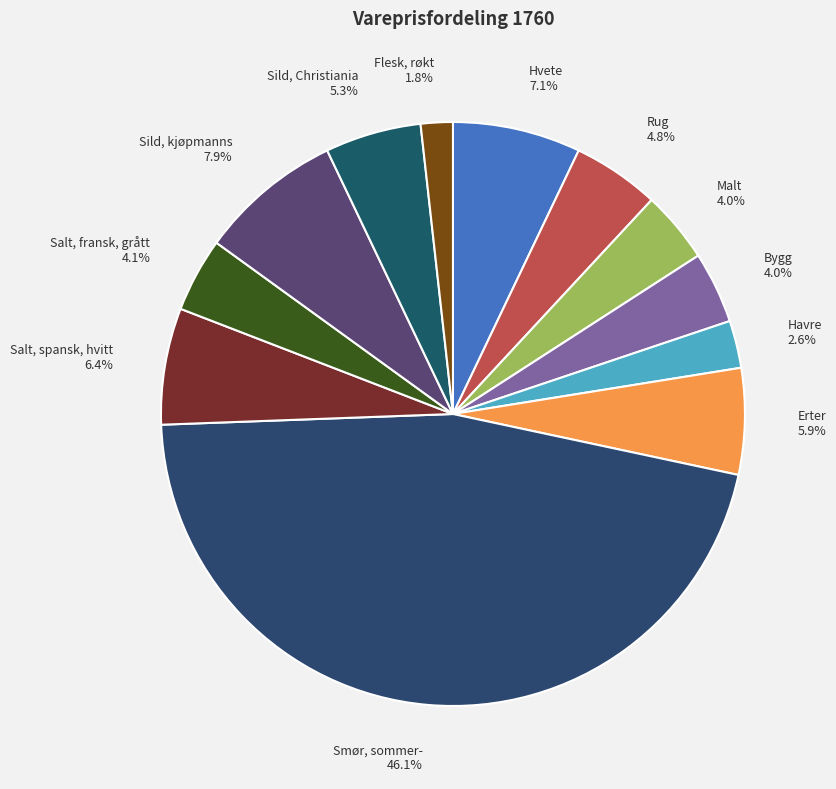

Which slice is the smallest?

Flesk, røkt